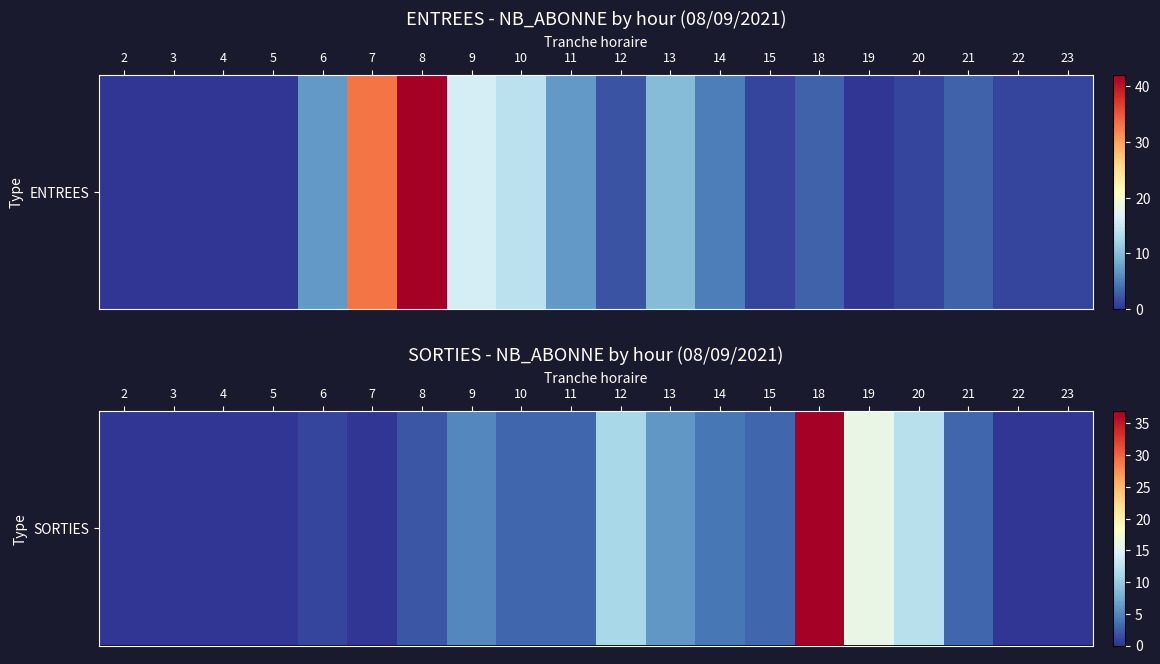

Rank the categories by value from lowest to highest.

2, 3, 4, 5, 7, 22, 23, 6, 8, 10, 11, 15, 21, 14, 9, 13, 12, 20, 19, 18